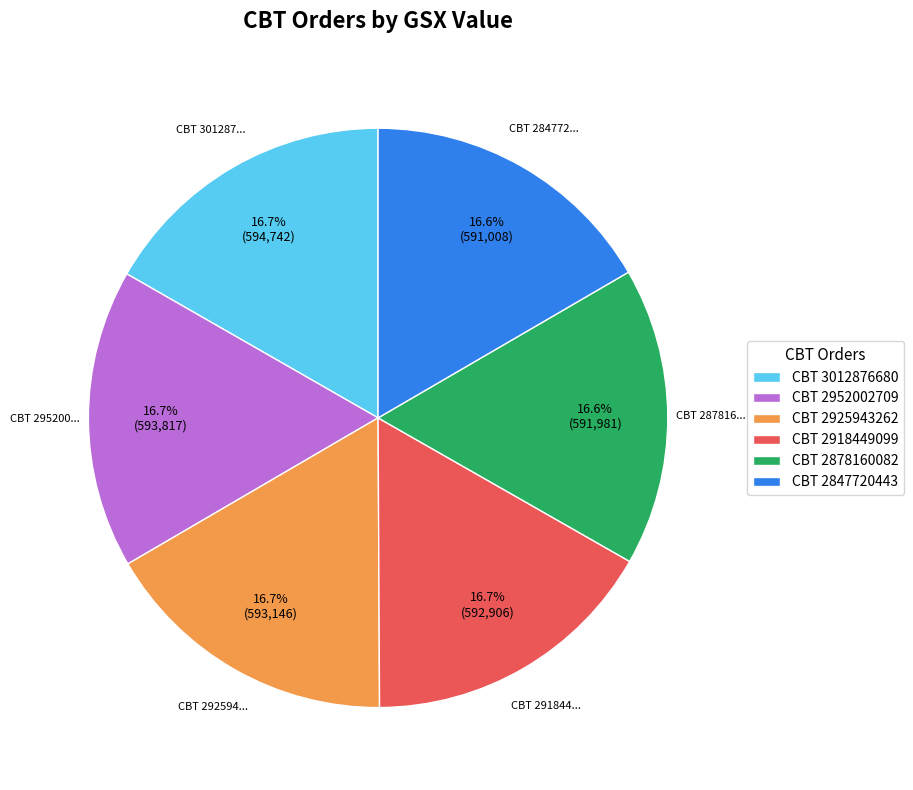

How many slices are in this pie chart?

6